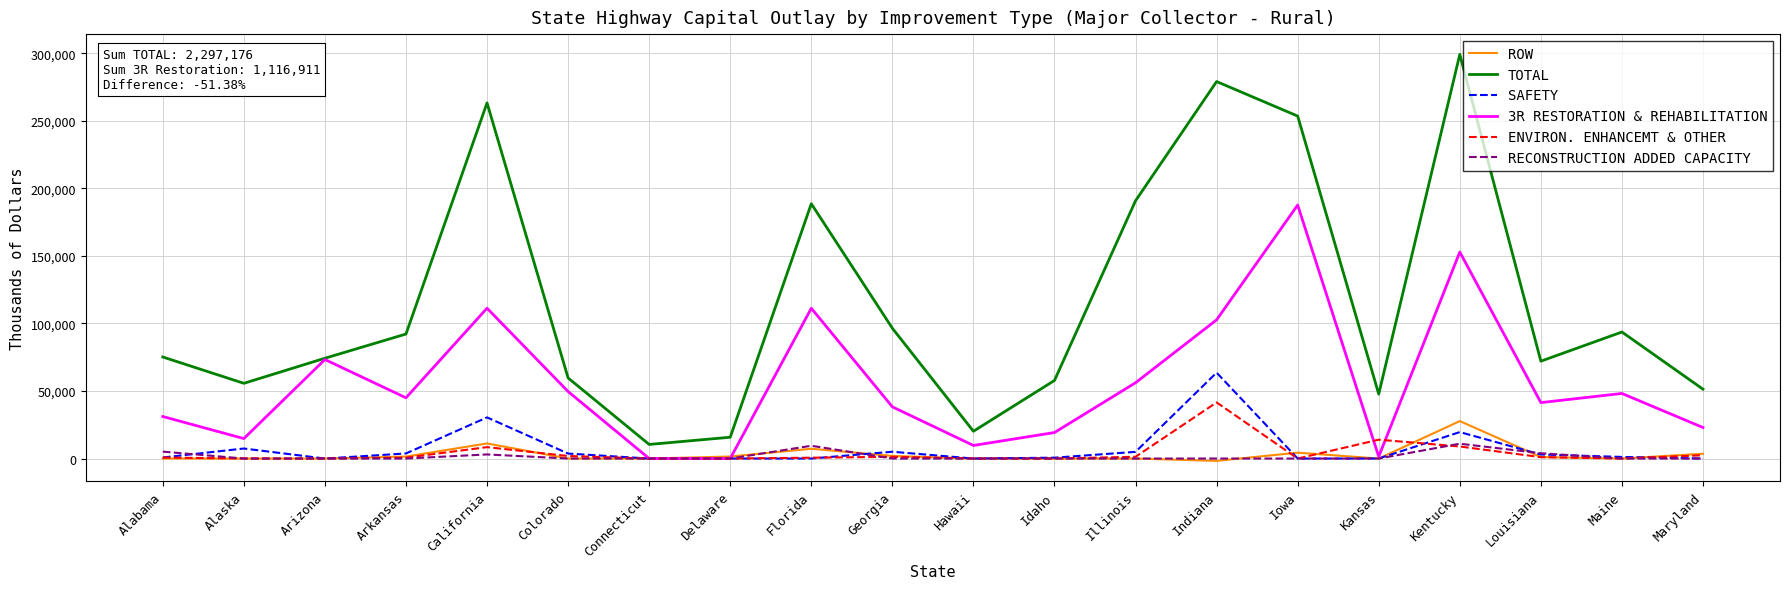

Where is the first local minimum for TOTAL?

Alaska